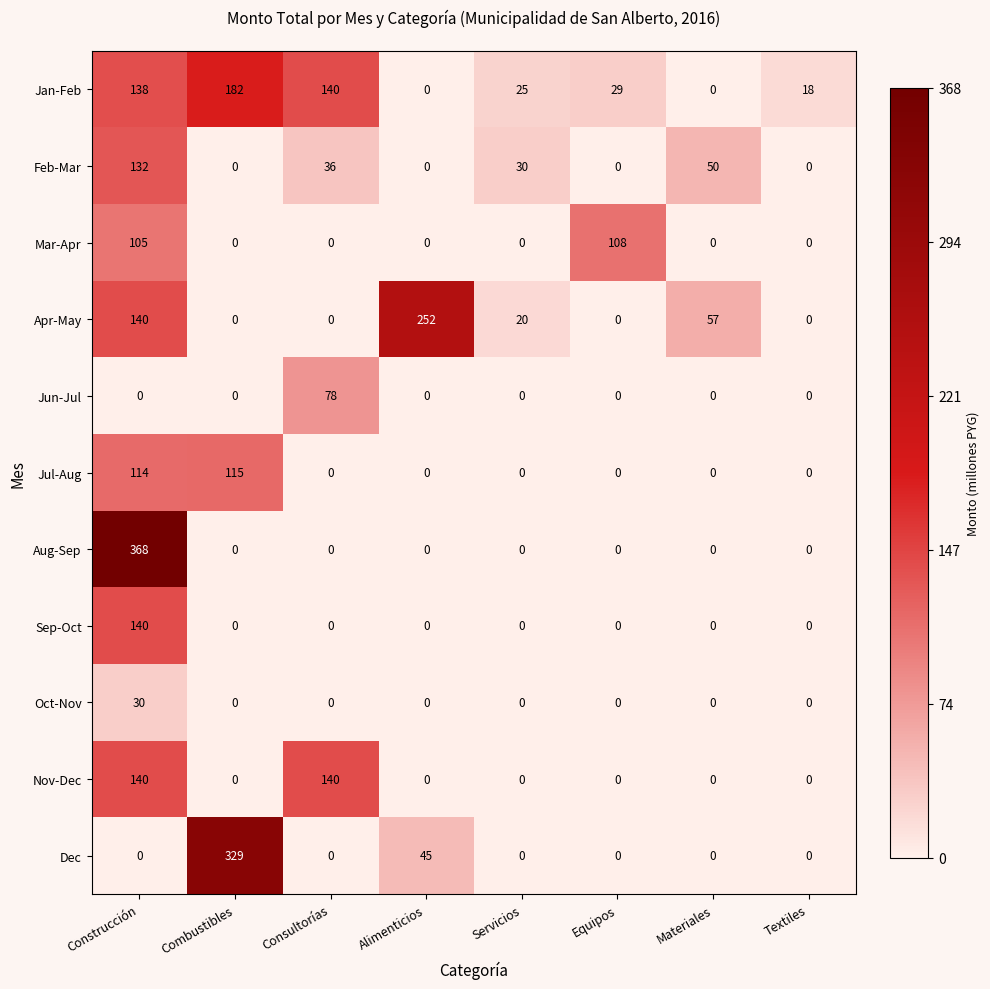

At which category is the sum across all series the highest?

Construcción